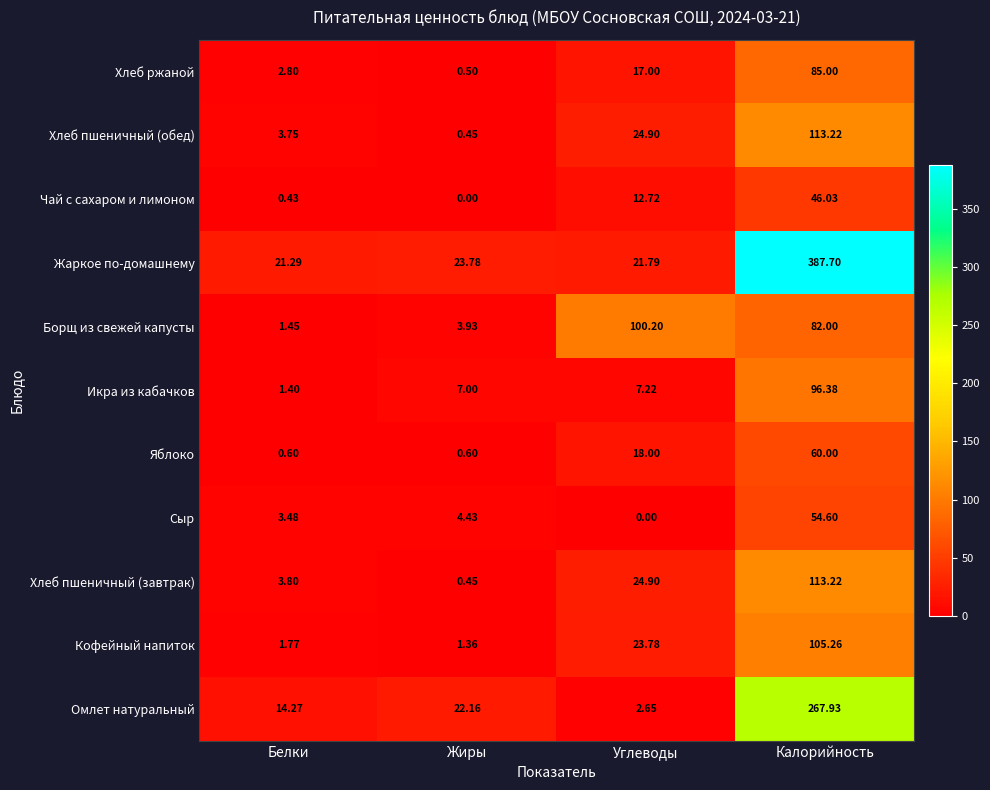

What is the greatest value displayed?

387.7